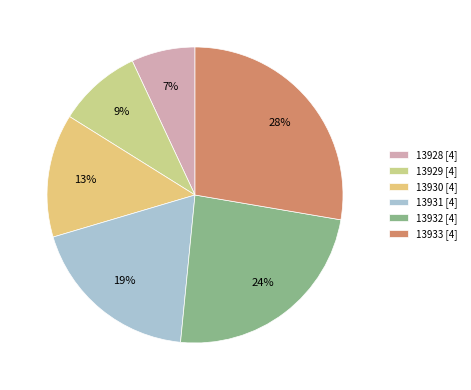

Count the number of slices in the pie.

6